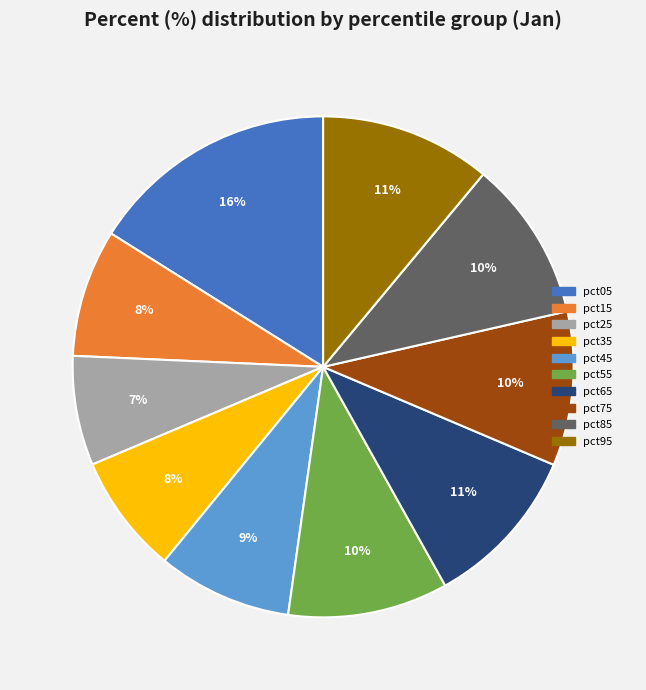

To the nearest percent, what percentage of the pie is pct45?

9%